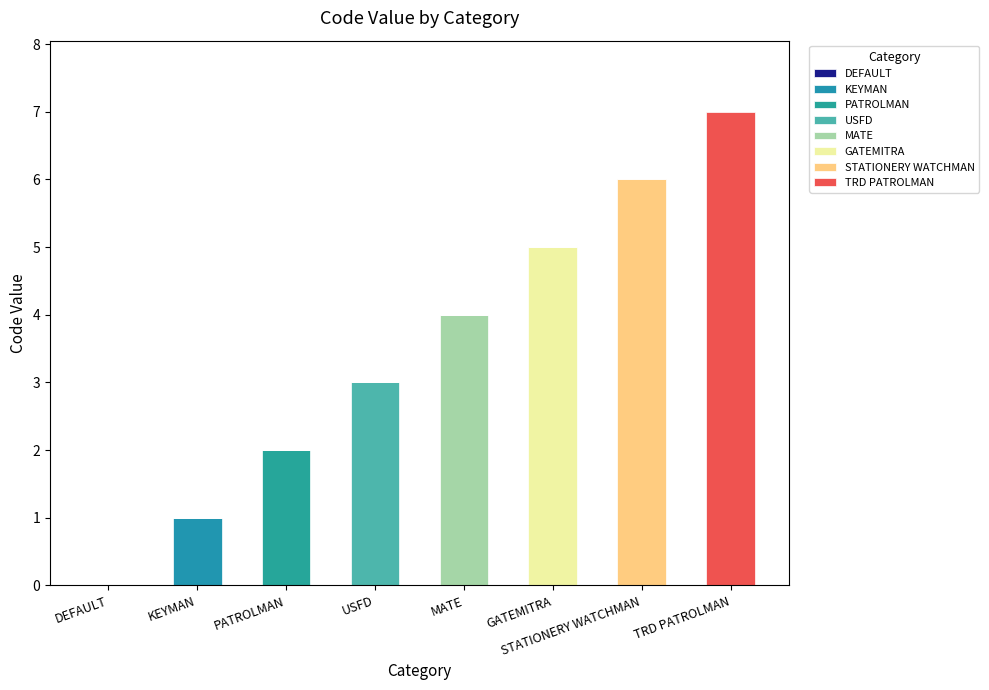

Are the bars horizontal?

No